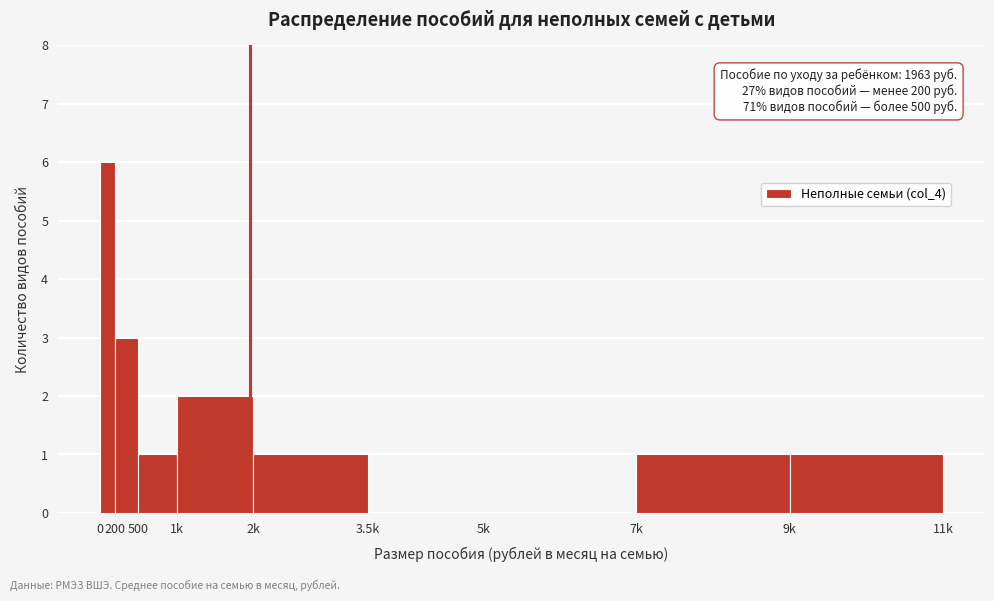

Reading left to right, list all the values displayed in this chart.

0=6	200=3	500=1	1k=2	2k=1	3.5k=0	5k=0	7k=1	9k=1